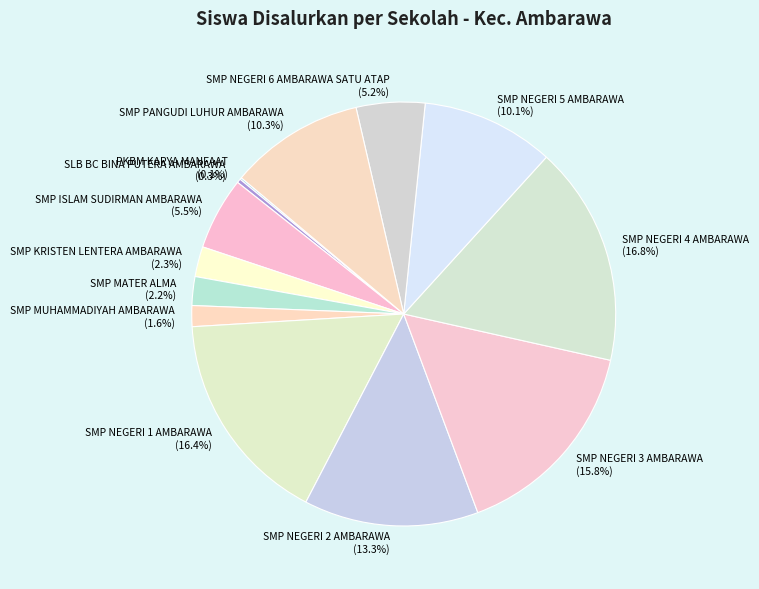

Combined, do SMP ISLAM SUDIRMAN AMBARAWA and SMP MUHAMMADIYAH AMBARAWA account for over 50%?

No